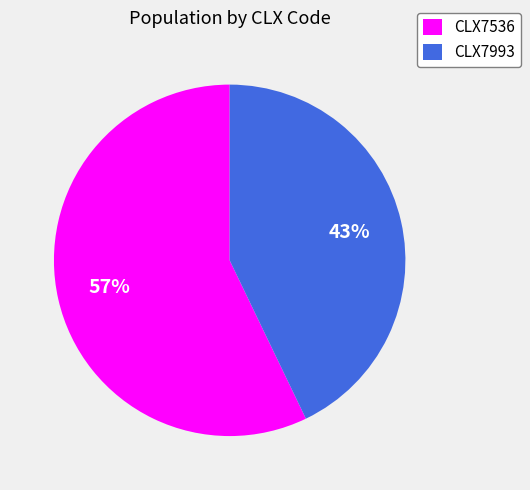

Which slice is the largest?

CLX7536